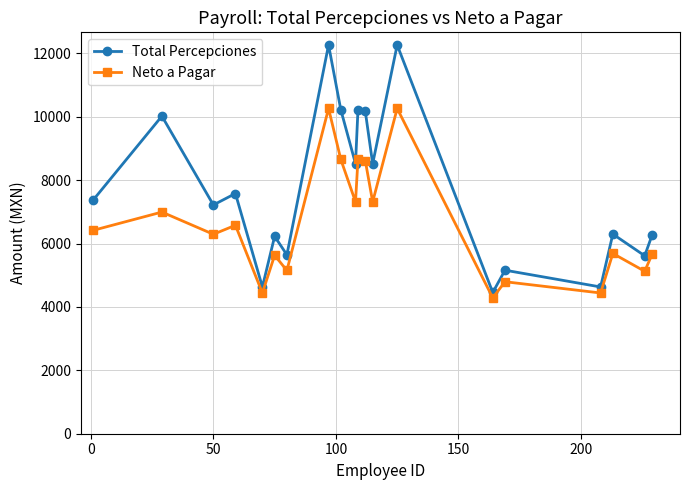

How many distinct data groups are displayed?

2